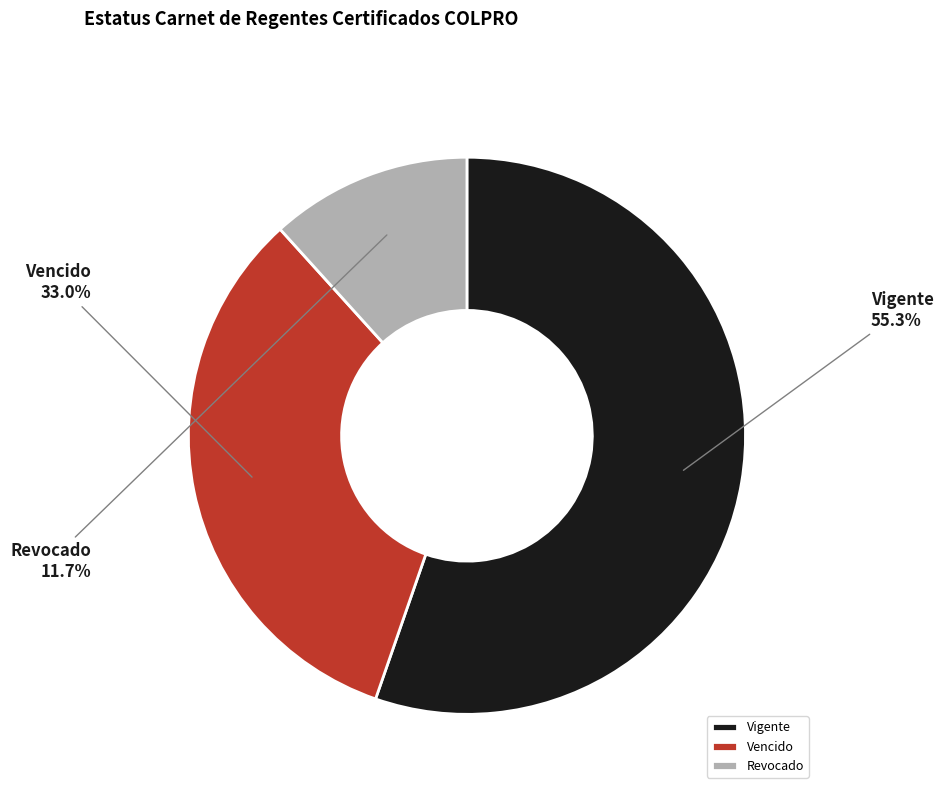

Count the number of slices in the pie.

3